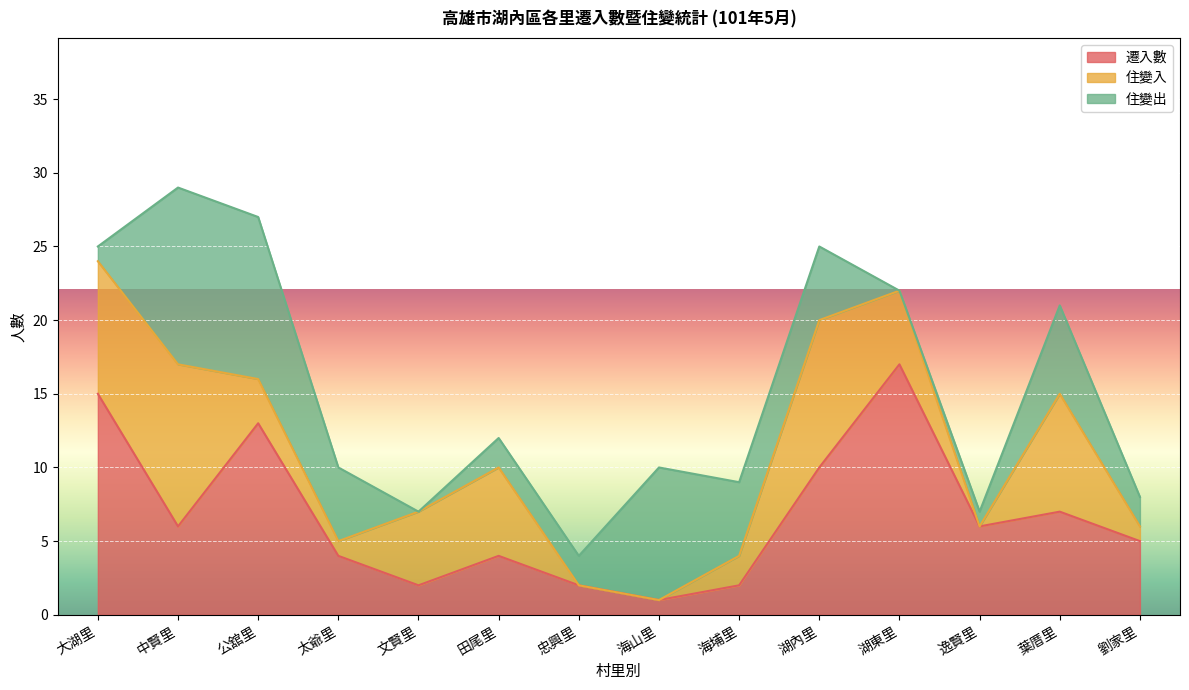

What is the total value across all series at 太爺里?

10